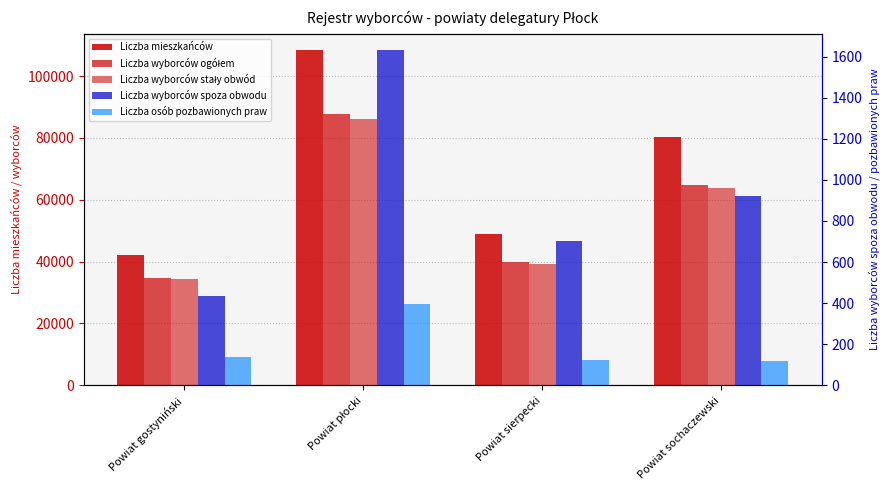

Which series changed the most between Powiat gostyniński and Powiat płocki?

Liczba mieszkańców